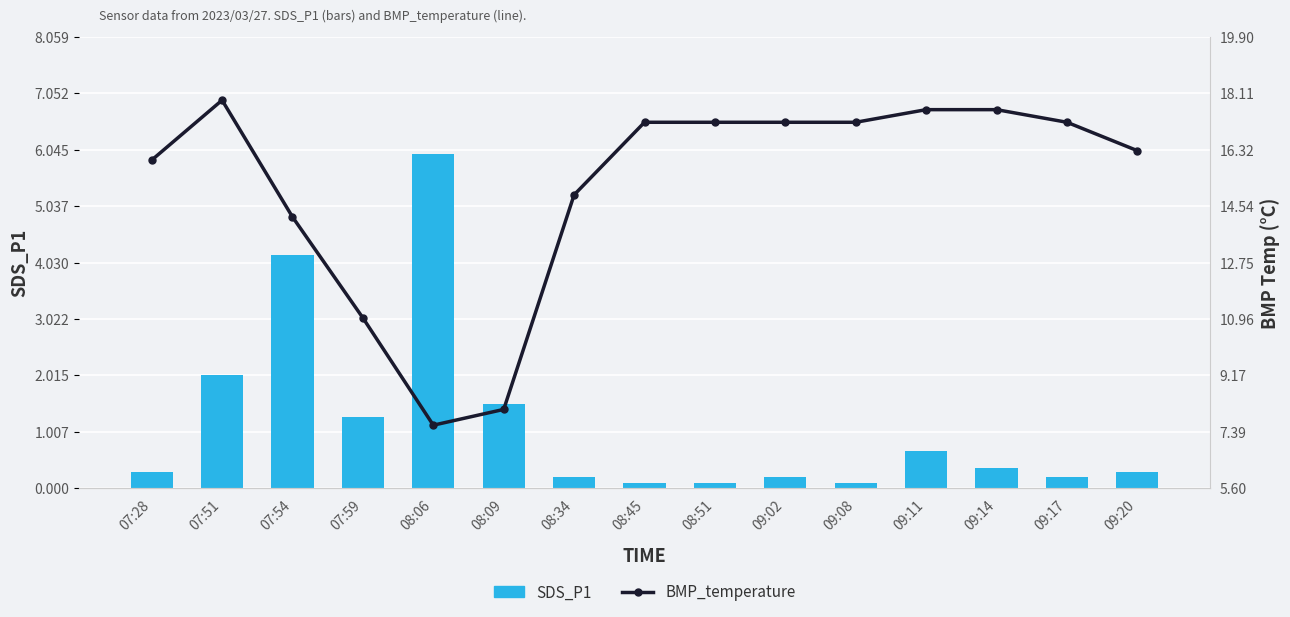

Is the value of SDS_P1 at 09:14 greater than the value of BMP_temperature at 08:09?

No